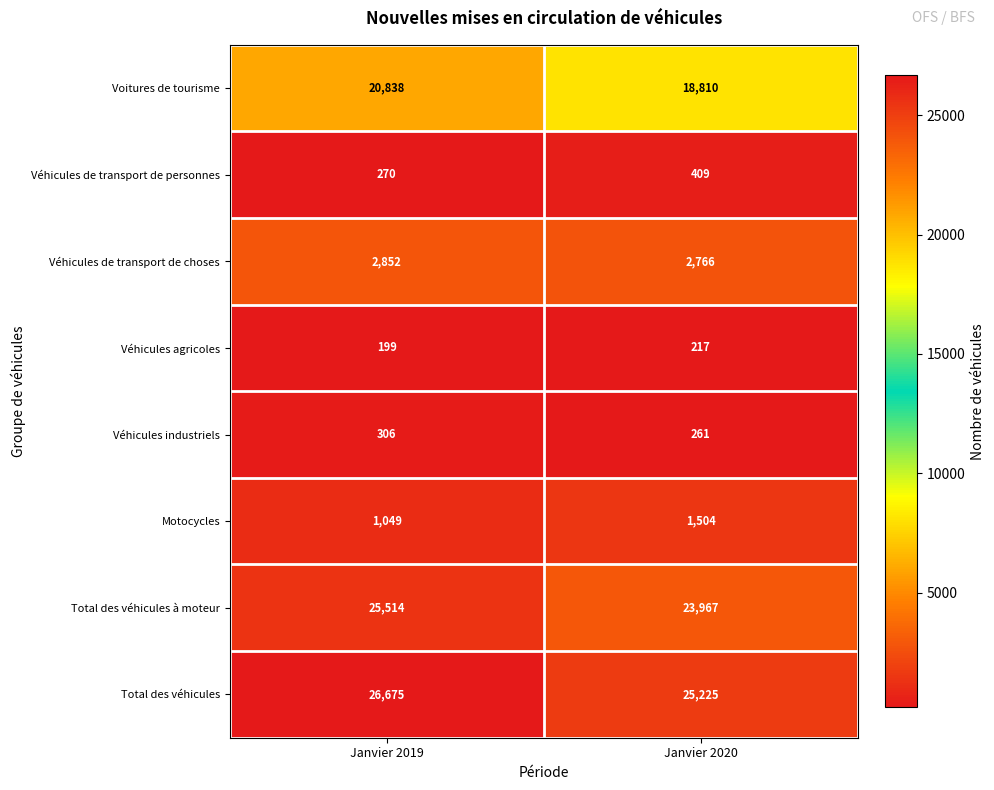

What is the smallest value displayed?

199